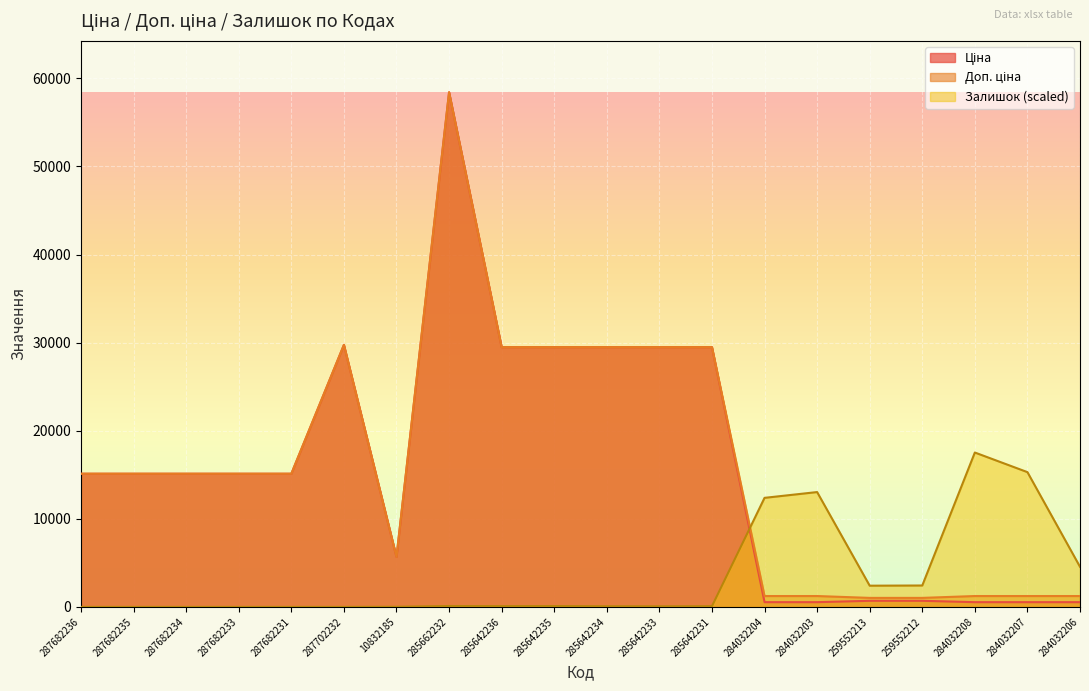

What is the label of the 14th point from the left?

284032204